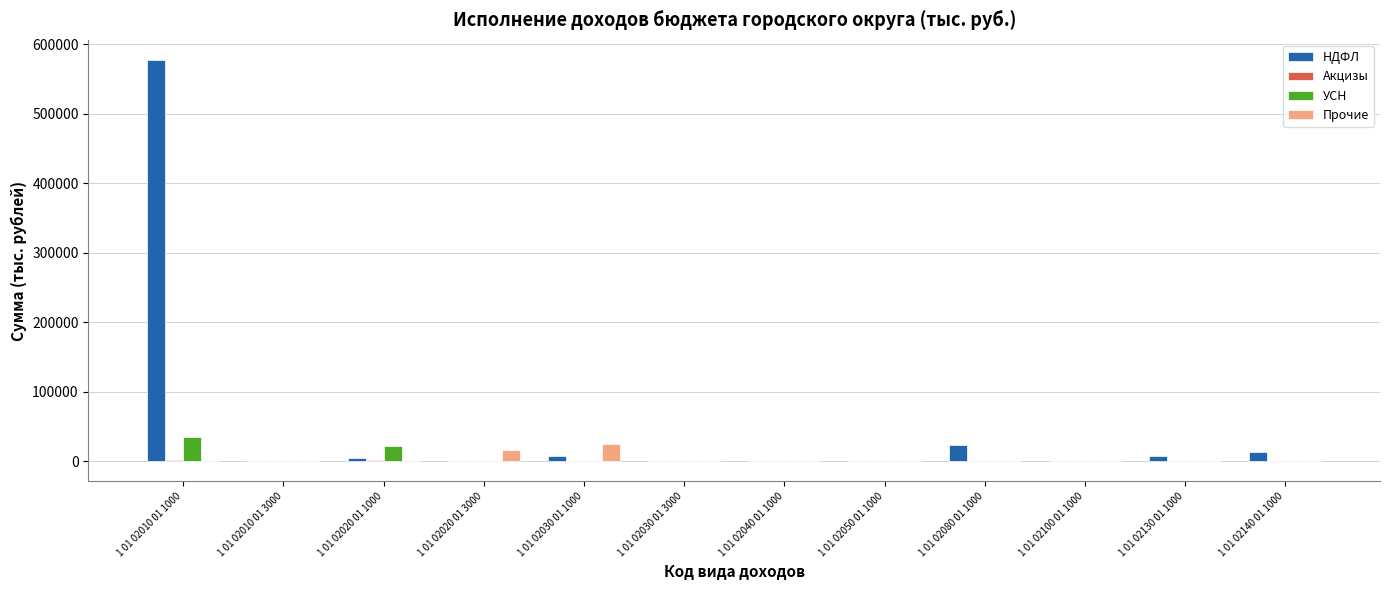

Is the value of УСН at 1 01 02010 01 1000 greater than the value of Прочие at 1 01 02100 01 1000?

Yes